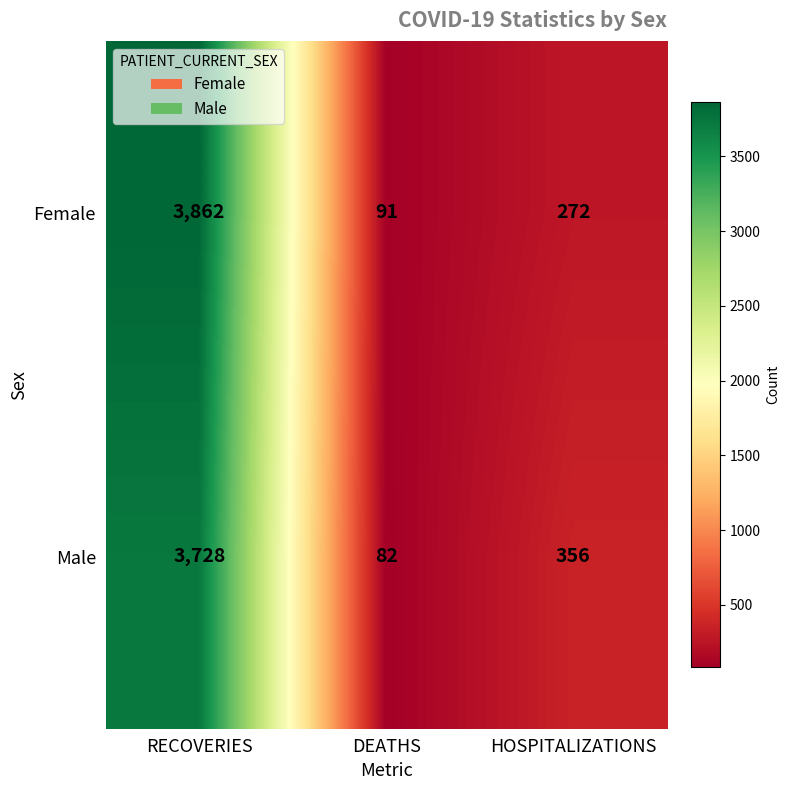

What is the lowest value of the Male series?

82